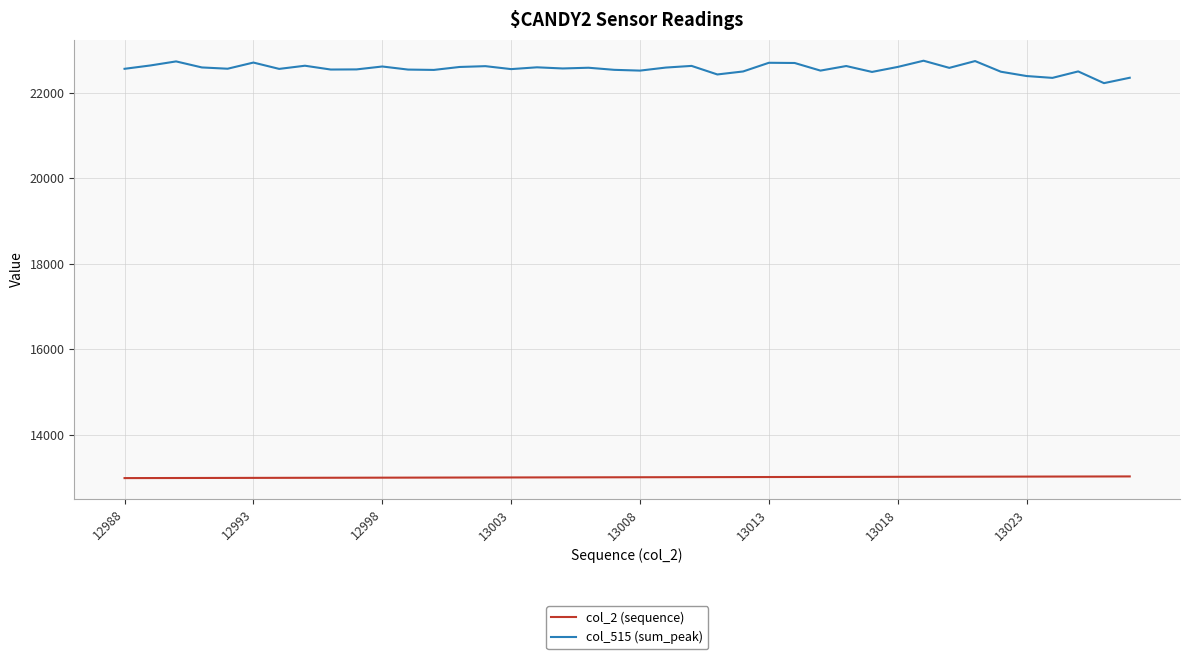

True or false: col_515 (sum_peak) and col_2 (sequence) intersect in this chart.

False